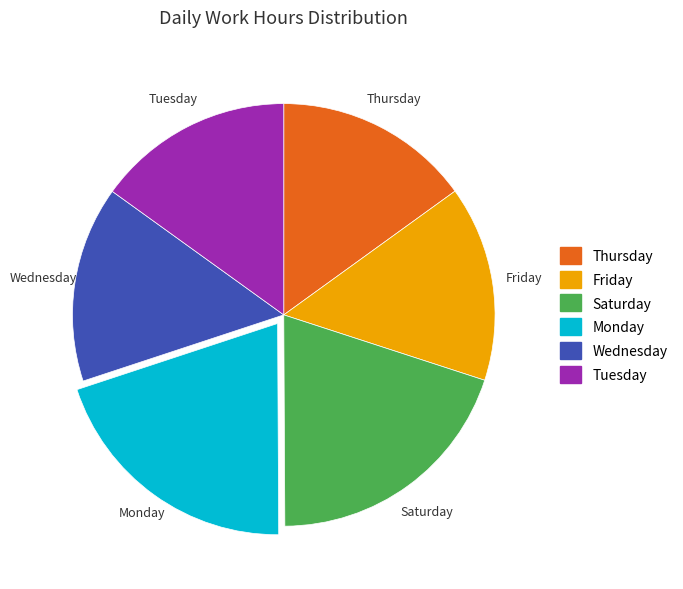

Is there any slice that represents more than half of the pie?

No